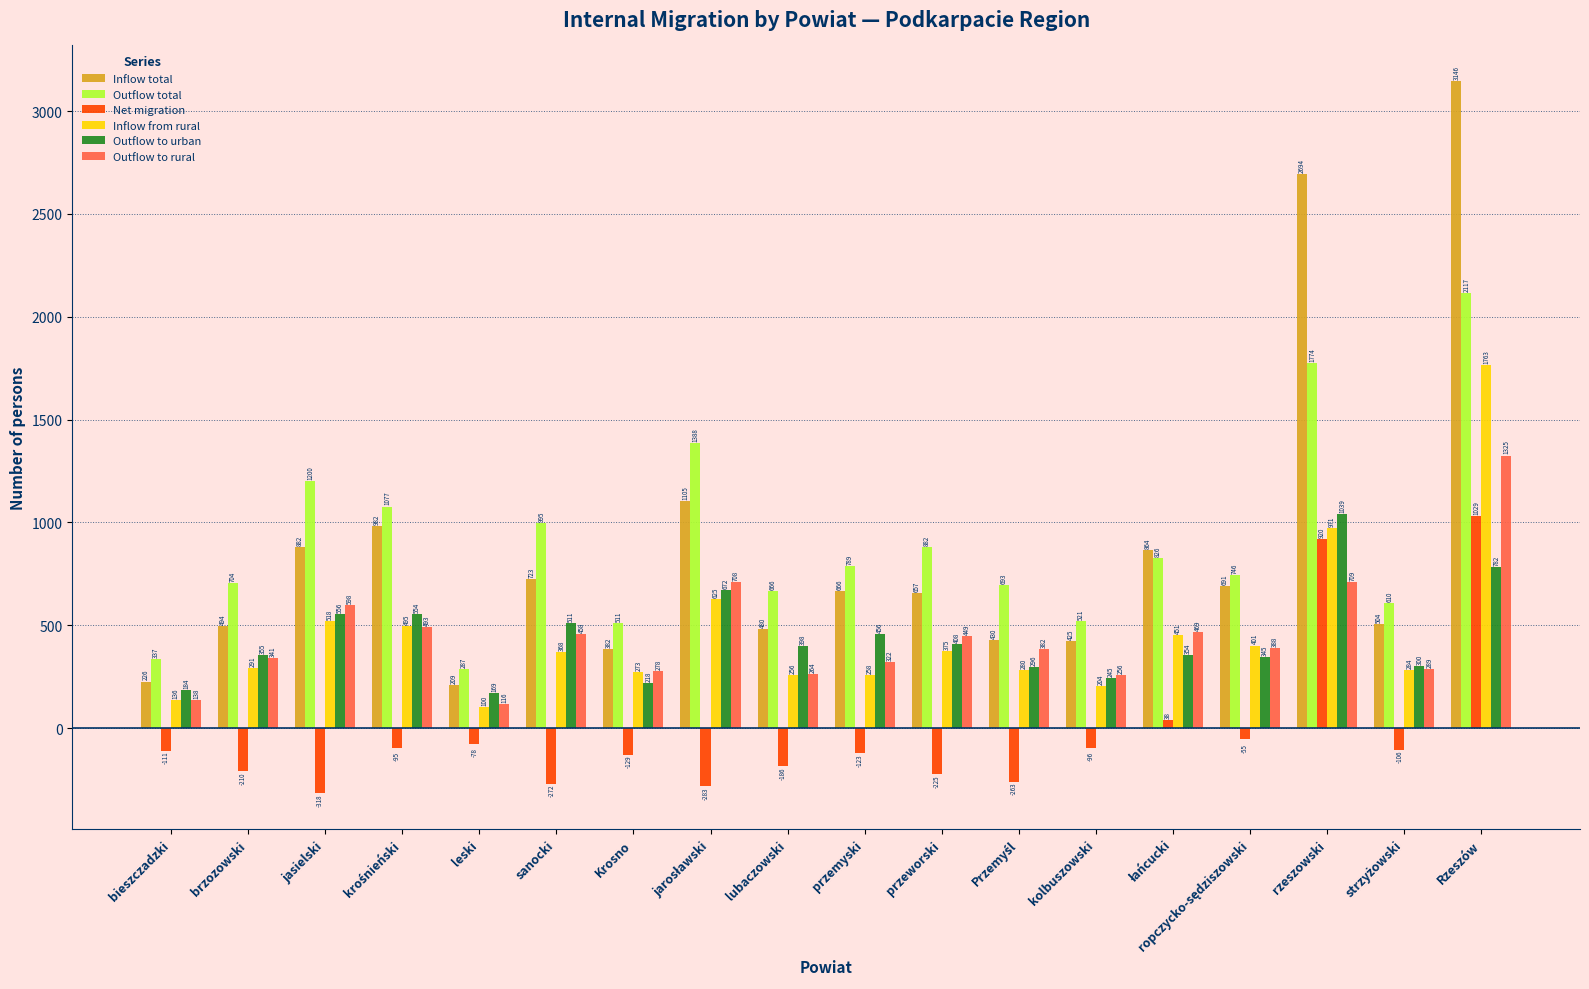

Are the bars grouped side by side (vs. stacked)?

Yes